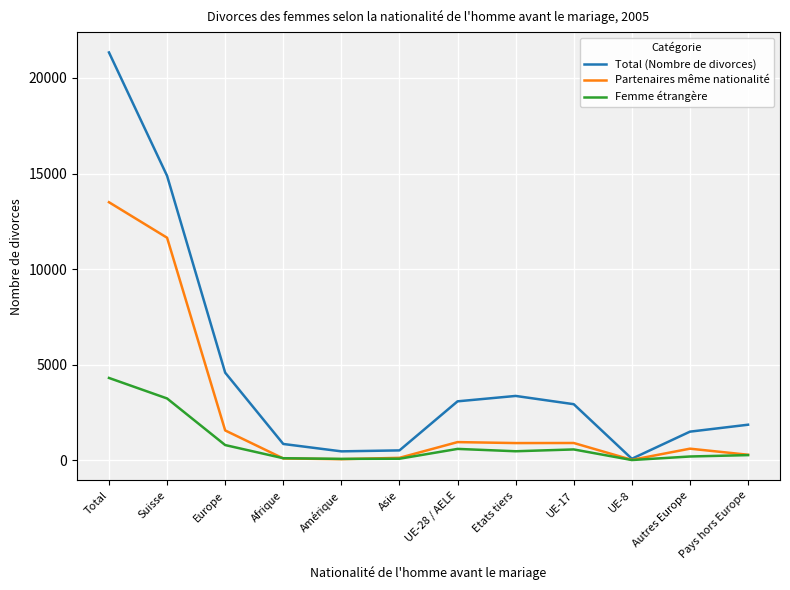

Between Total and Autres Europe, which series saw the biggest shift?

Total (Nombre de divorces)